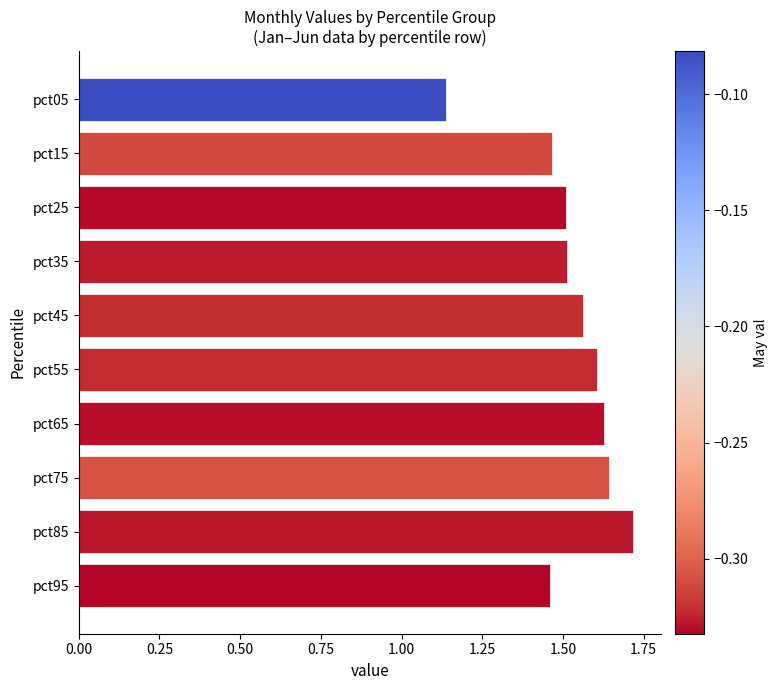

What is the change in value from pct25 to pct85?

+0.2